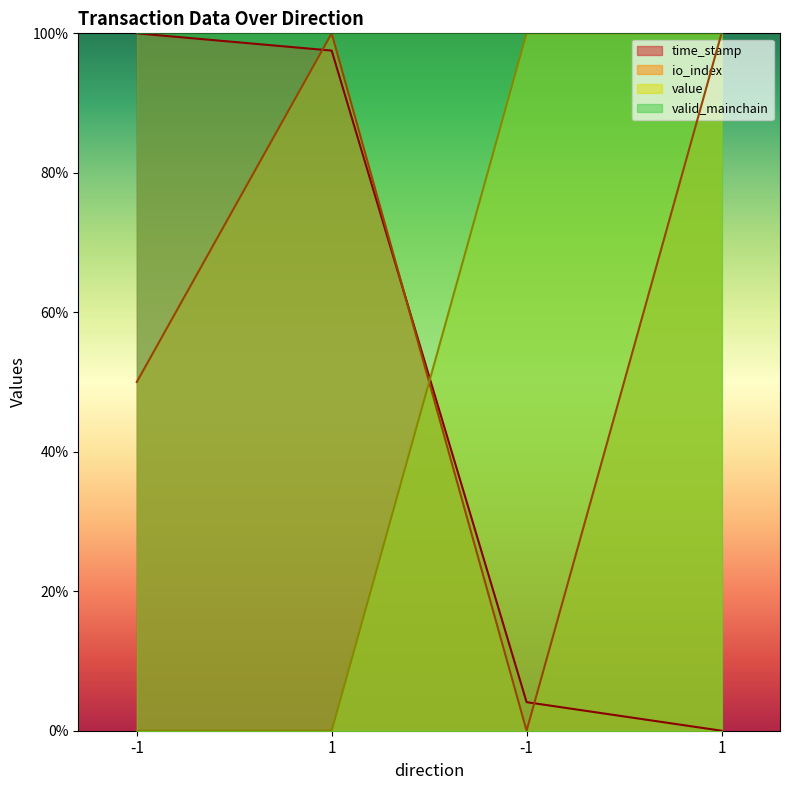

At which category is the sum across all series the highest?

1